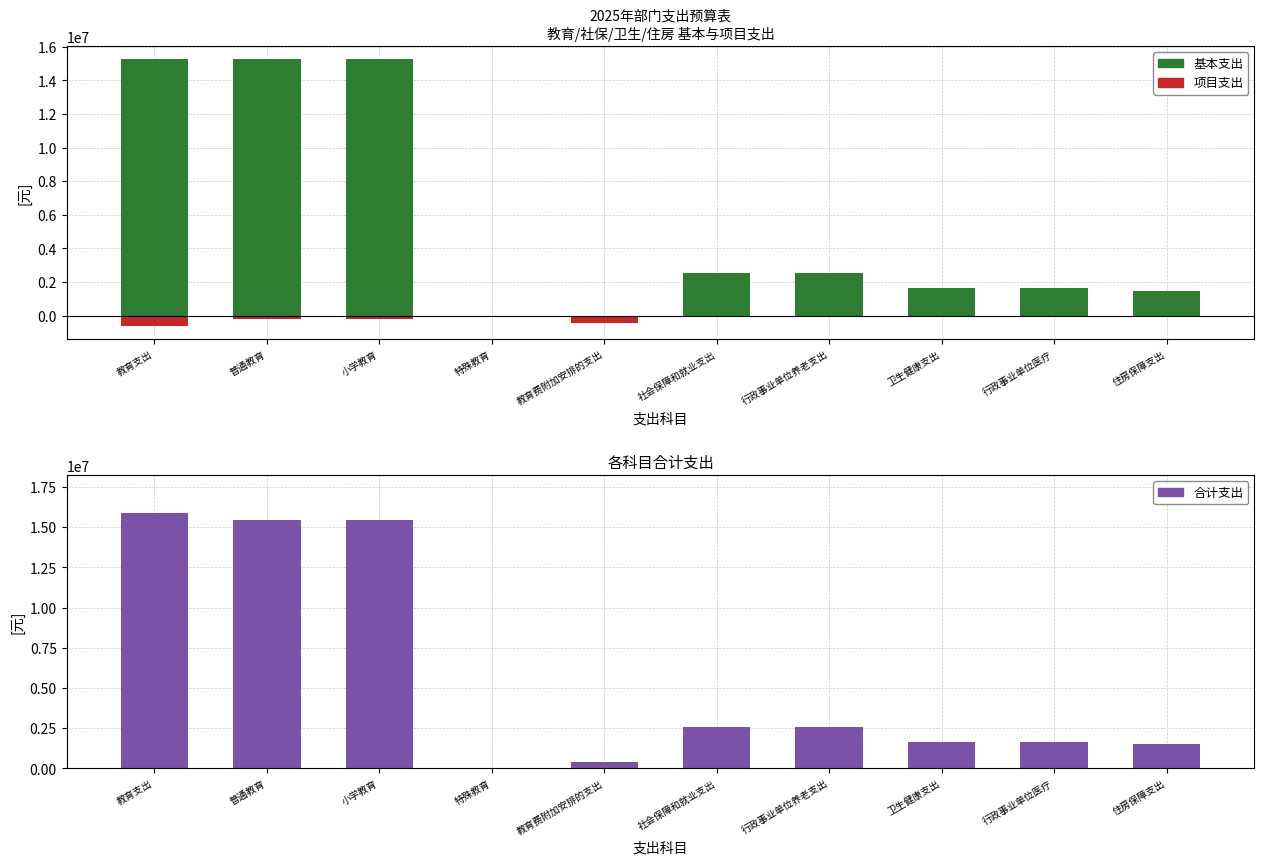

Where does the 基本支出 series first go above 2546283?

教育支出